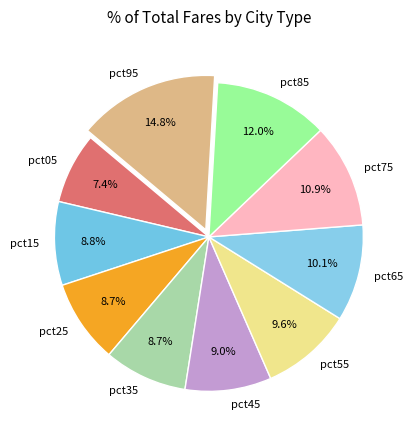

Between pct65 and pct35, which is larger?

pct65